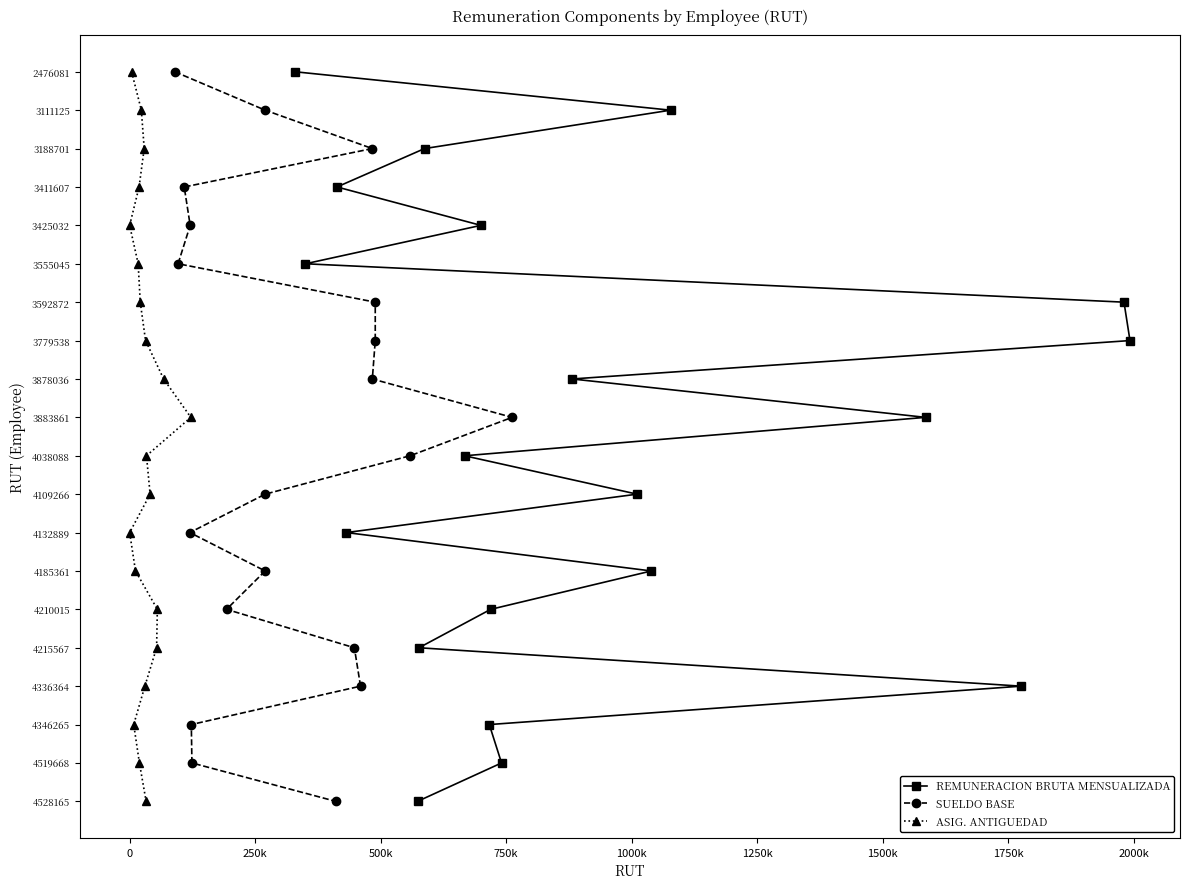

The value of SUELDO BASE at -250000 is -7. True or false?

False